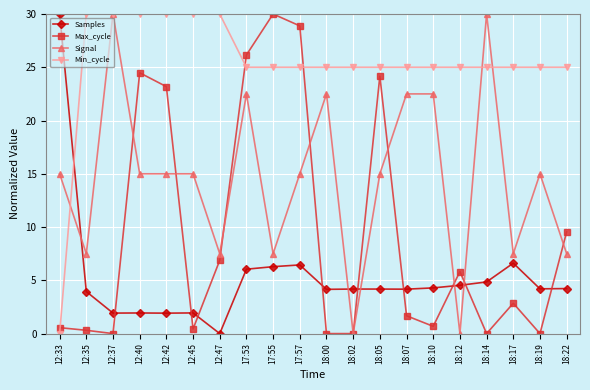

What is the highest value of the Max_cycle series?

30.0